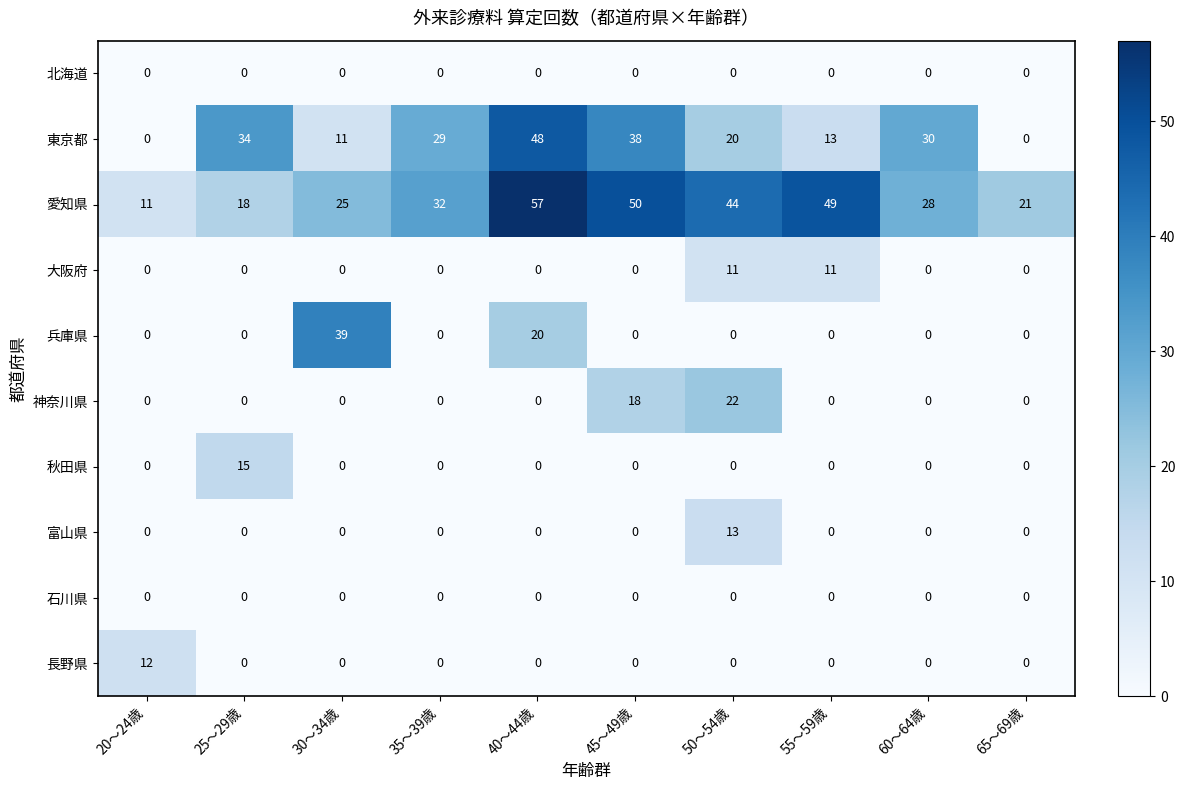

Between 20～24歳 and 30～34歳, which series saw the biggest shift?

兵庫県